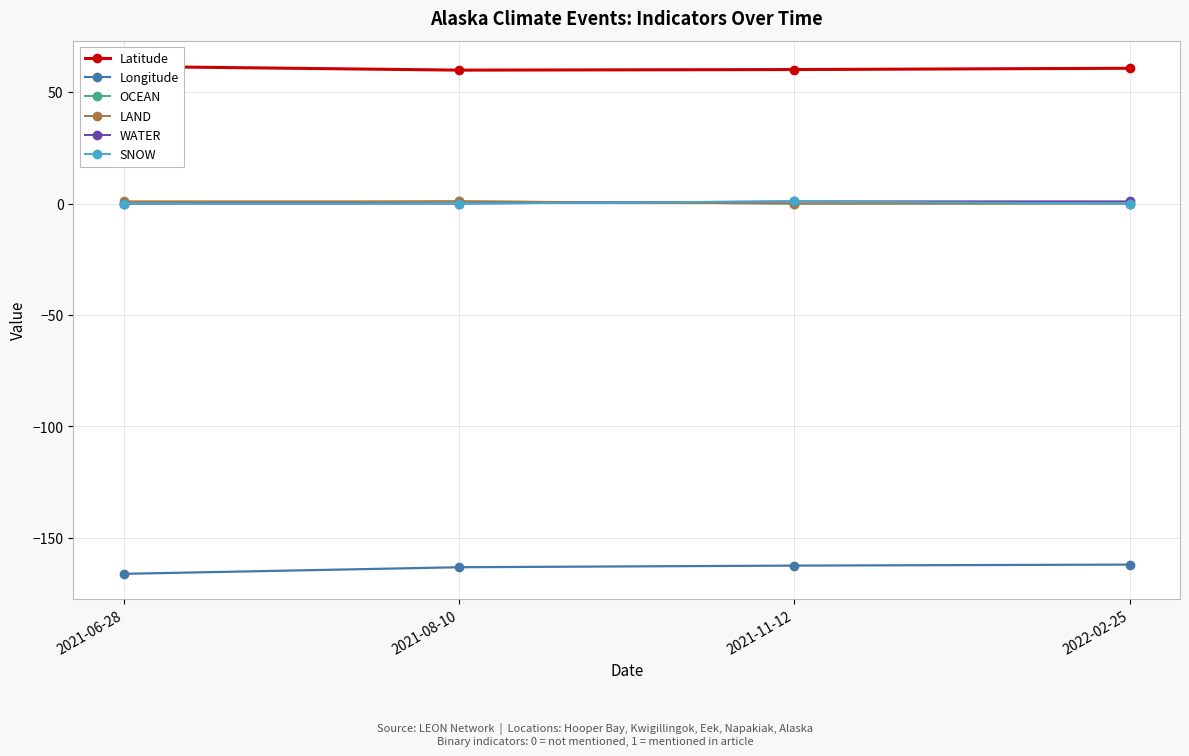

True or false: Longitude has a value of -163.1 at 2021-08-10.

True